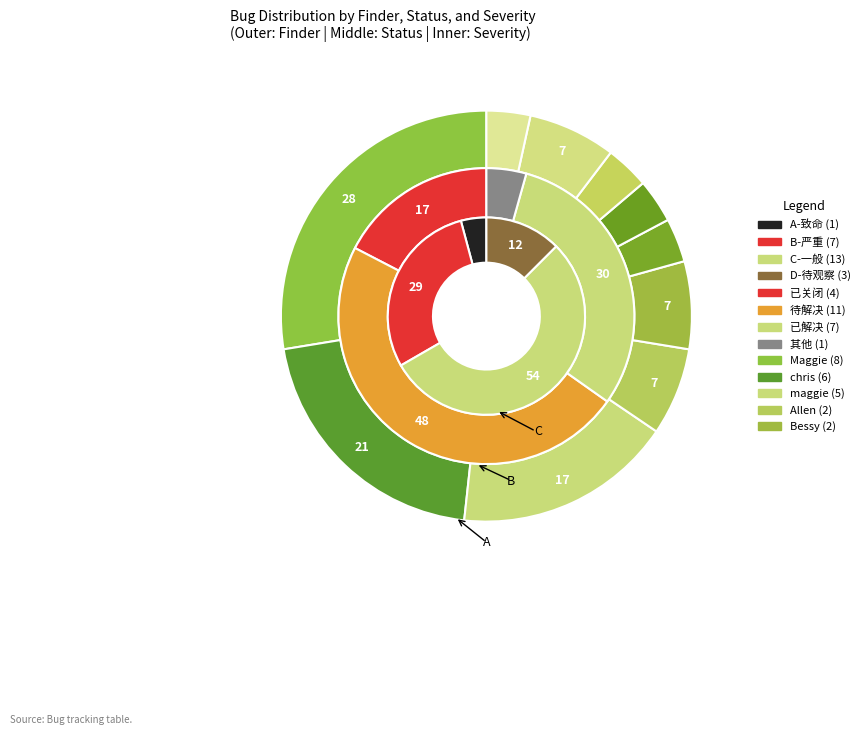

To the nearest percent, what is the average slice percentage?

10%